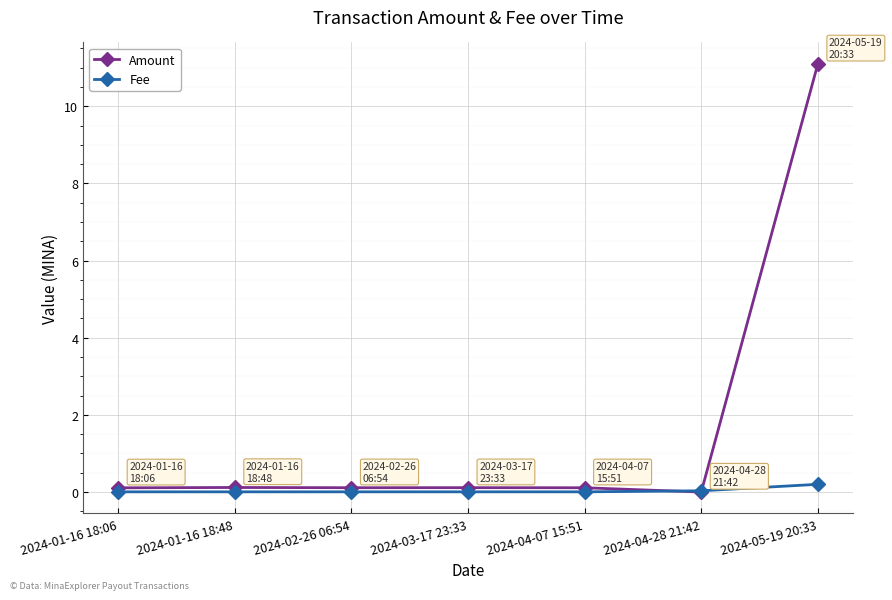

List the series in order of their overall mean, lowest first.

Fee, Amount